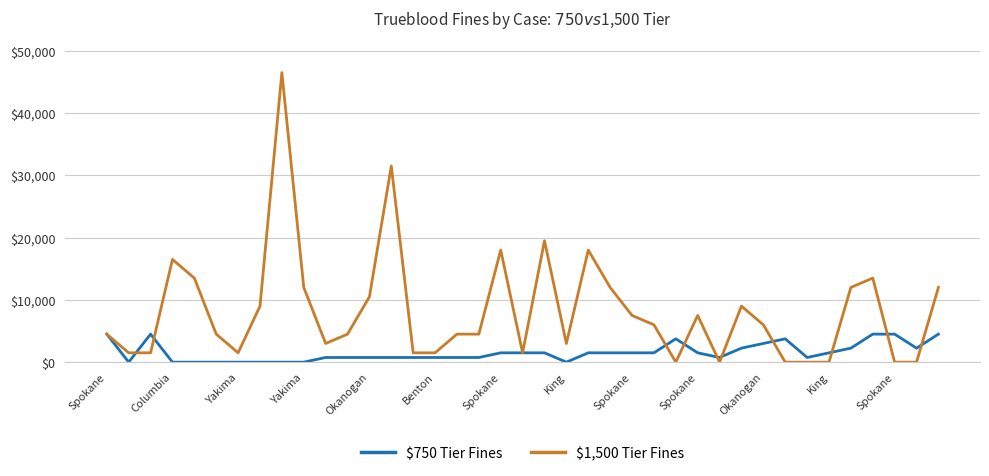

How many lines are shown in the chart?

2